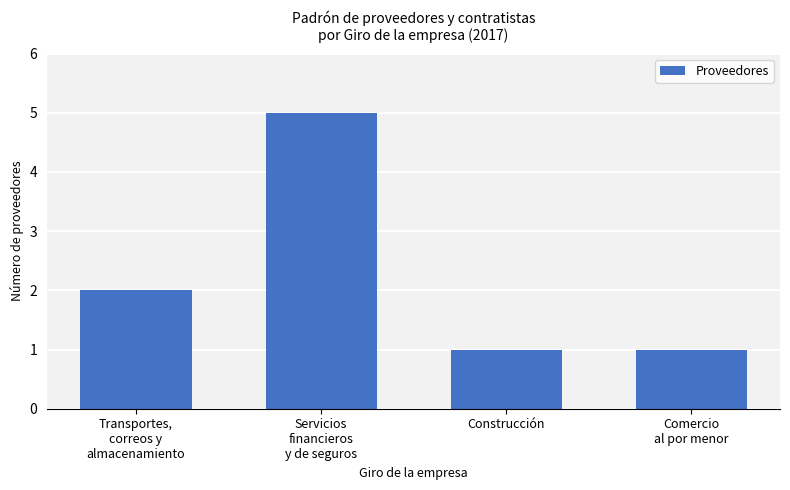

What is the value of the 3rd bar from the left?

1